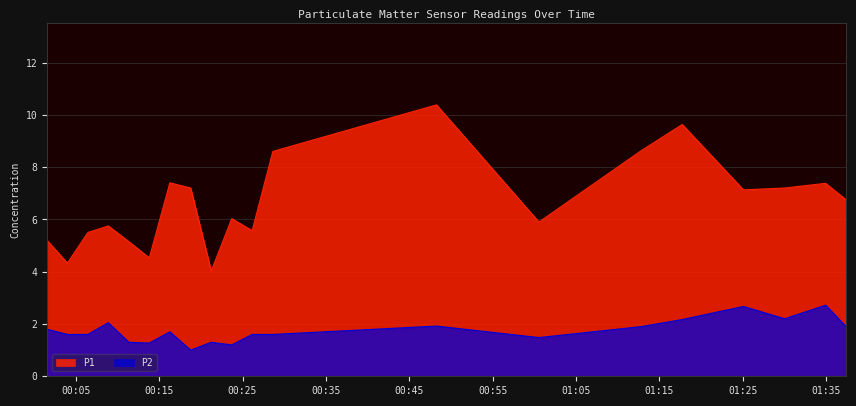

True or false: P1 and P2 cross at least once.

False